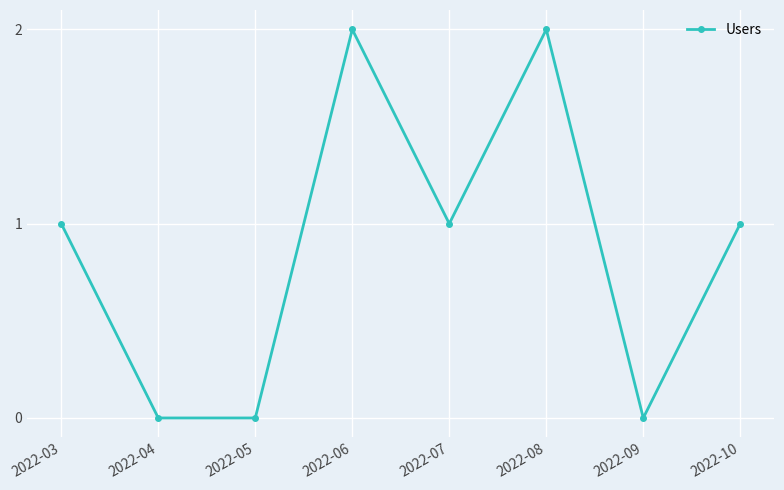

Count the number of categories in the chart.

8